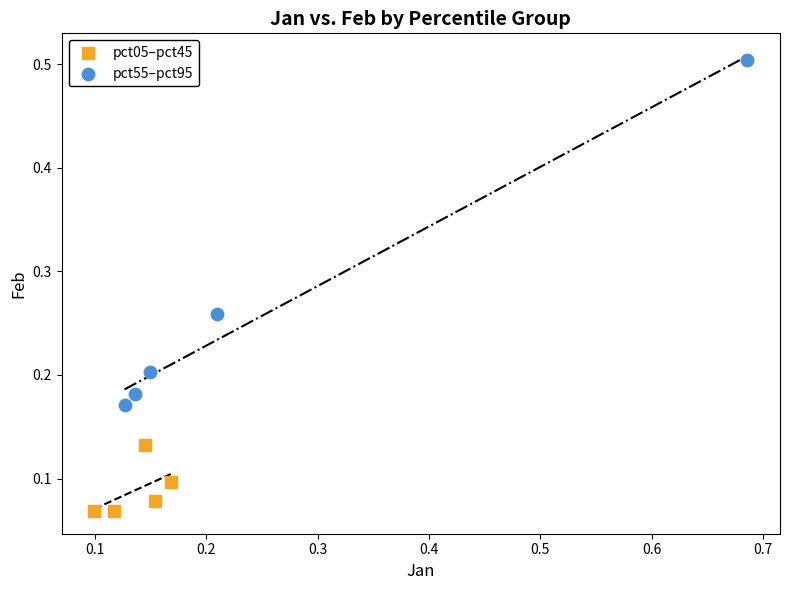

Which series contains the lowest Y value?

pct05–pct45